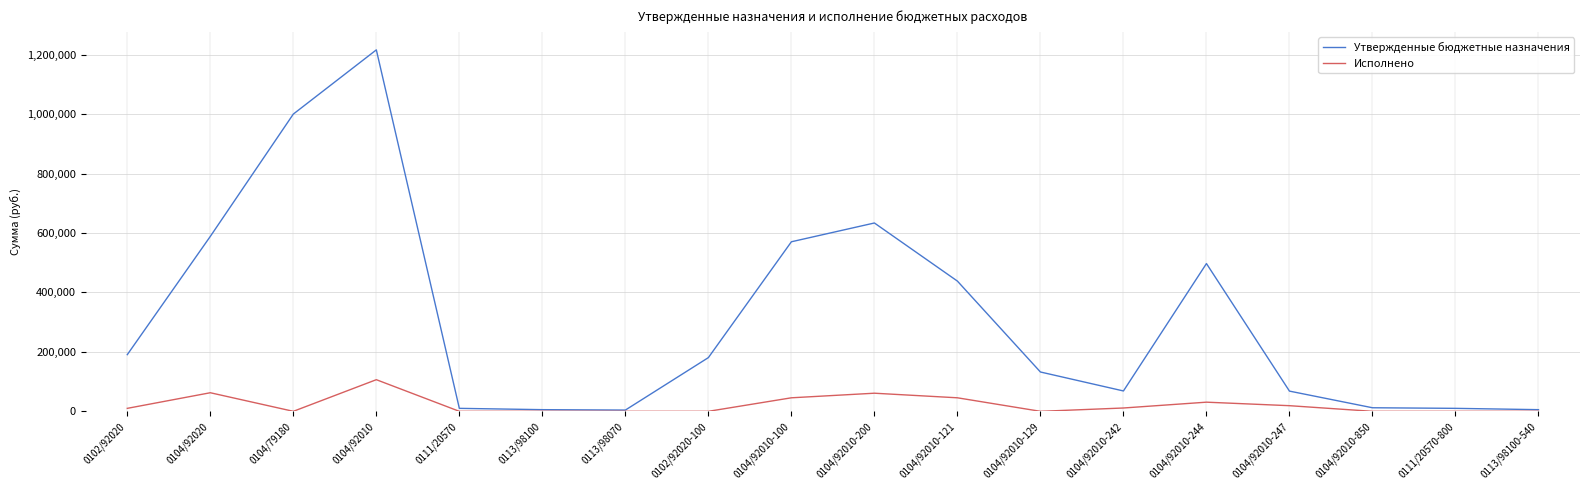

What is the maximum value for Исполнено?

106430.2